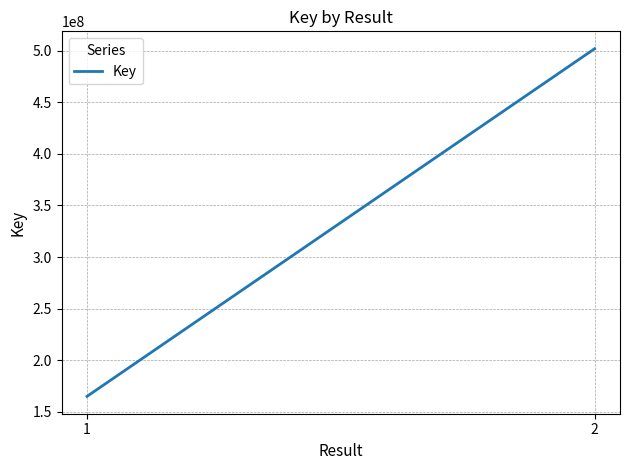

What is the sum of the values at 1 and 2?

666926999